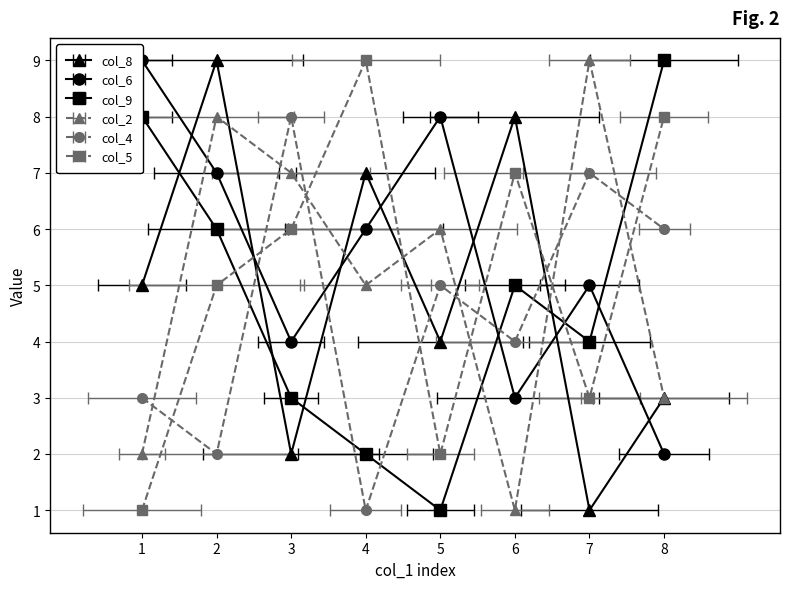

Rank the series at 3 from highest to lowest value.

col_4, col_2, col_5, col_6, col_9, col_8